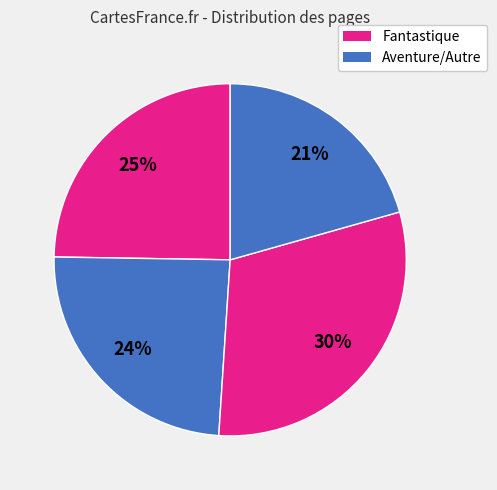

Count the number of slices in the pie.

4